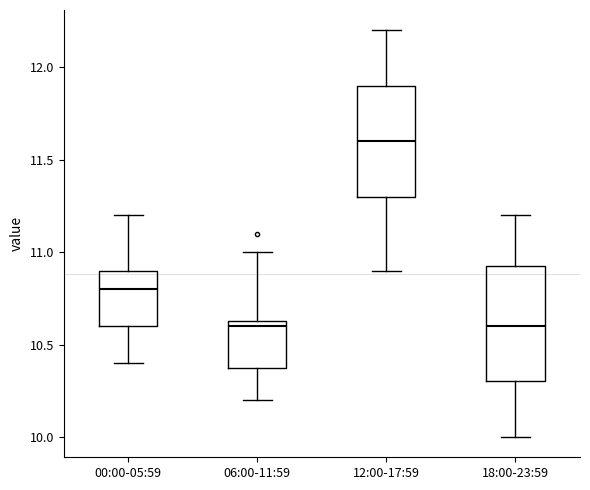

Reading left to right, read every box against the y-axis: the position of its median line, the range the box covers, and the ends of its whiskers. The values are not printed on the chart, so give them approximately, as read against the axis.

00:00-05:59: median 10.80, box 10.60 to 10.90, whiskers 10.40 to 11.20
06:00-11:59: median 10.60, box 10.40 to 10.65, whiskers 10.20 to 11.00
12:00-17:59: median 11.60, box 11.30 to 11.90, whiskers 10.90 to 12.20
18:00-23:59: median 10.60, box 10.30 to 10.95, whiskers 10.00 to 11.20